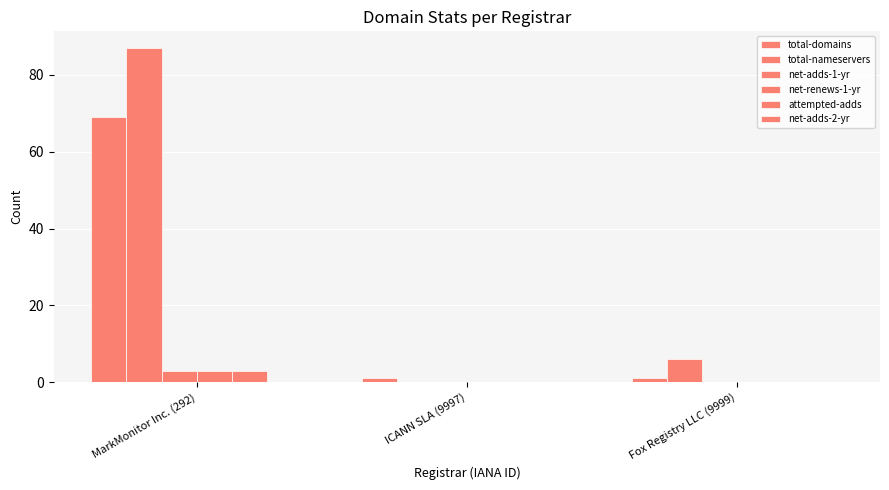

Is it true that attempted-adds equals -1 at ICANN SLA (9997)?

False